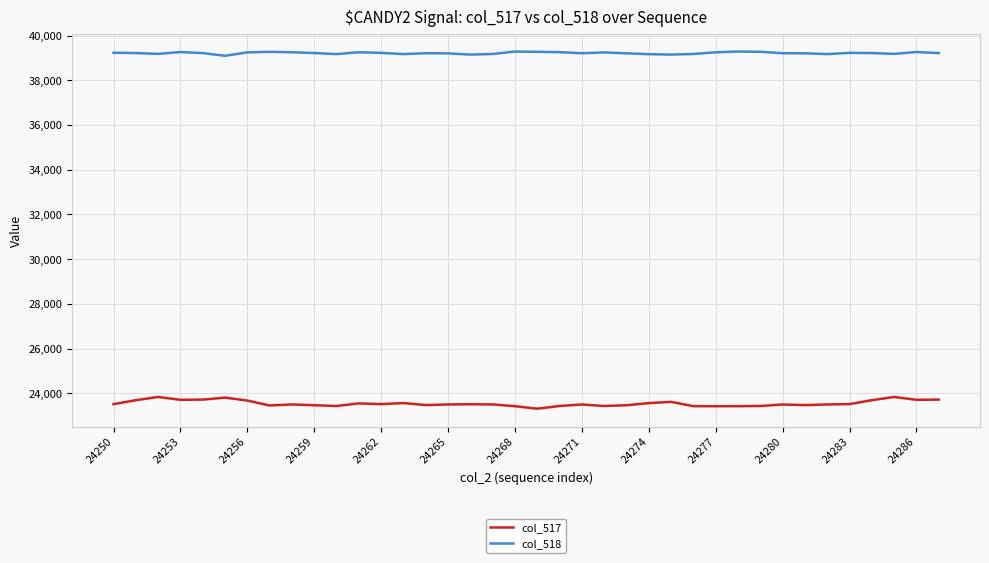

True or false: col_517 and col_518 intersect in this chart.

False